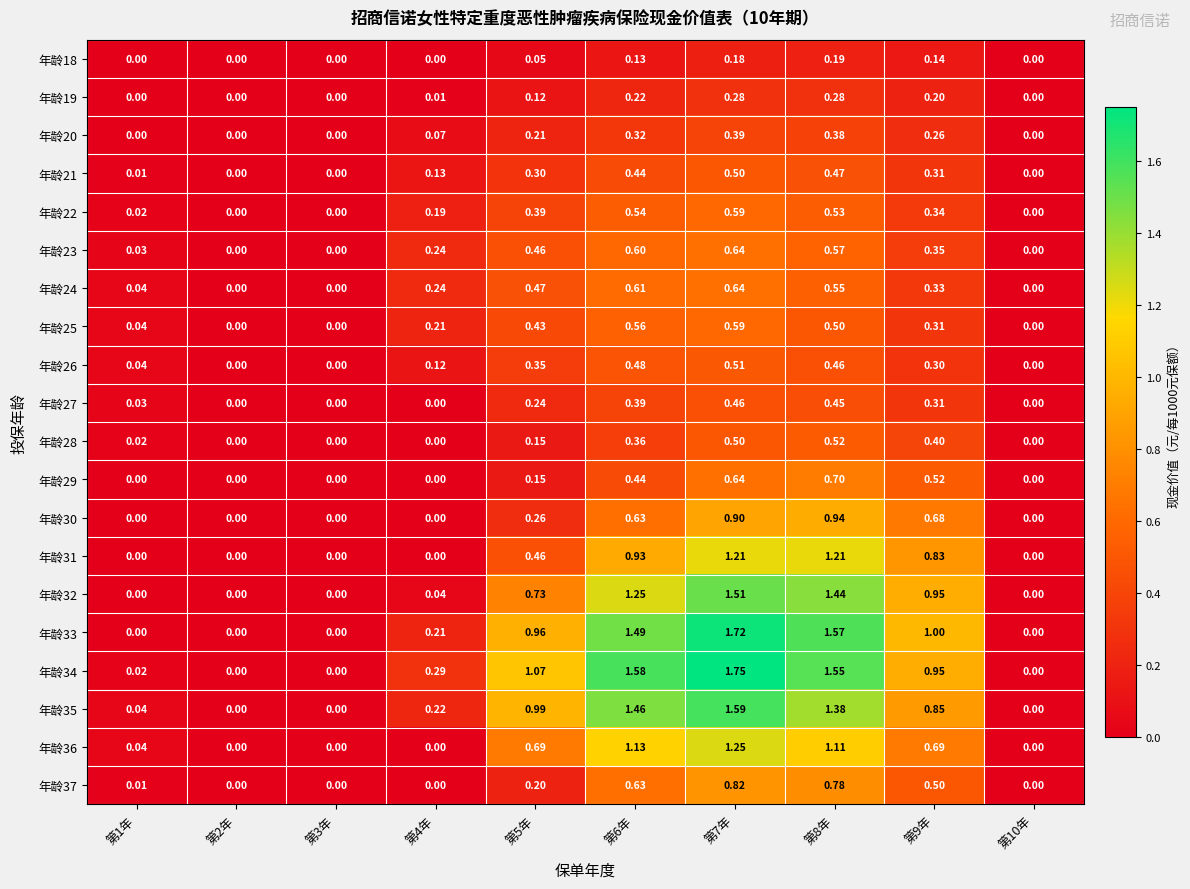

How many data points in 年龄23 are above 0?

7